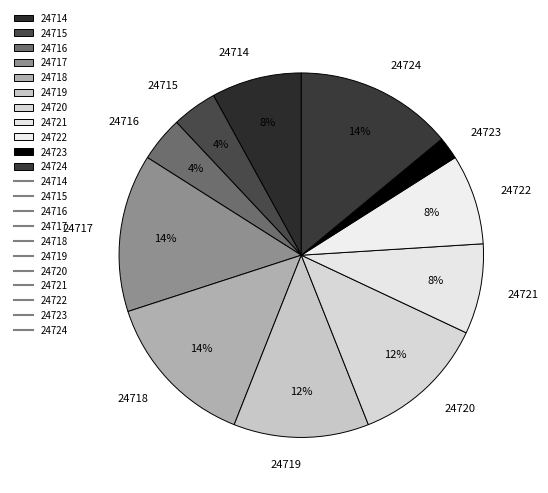

True or false: 24722 accounts for 1% of the total.

False